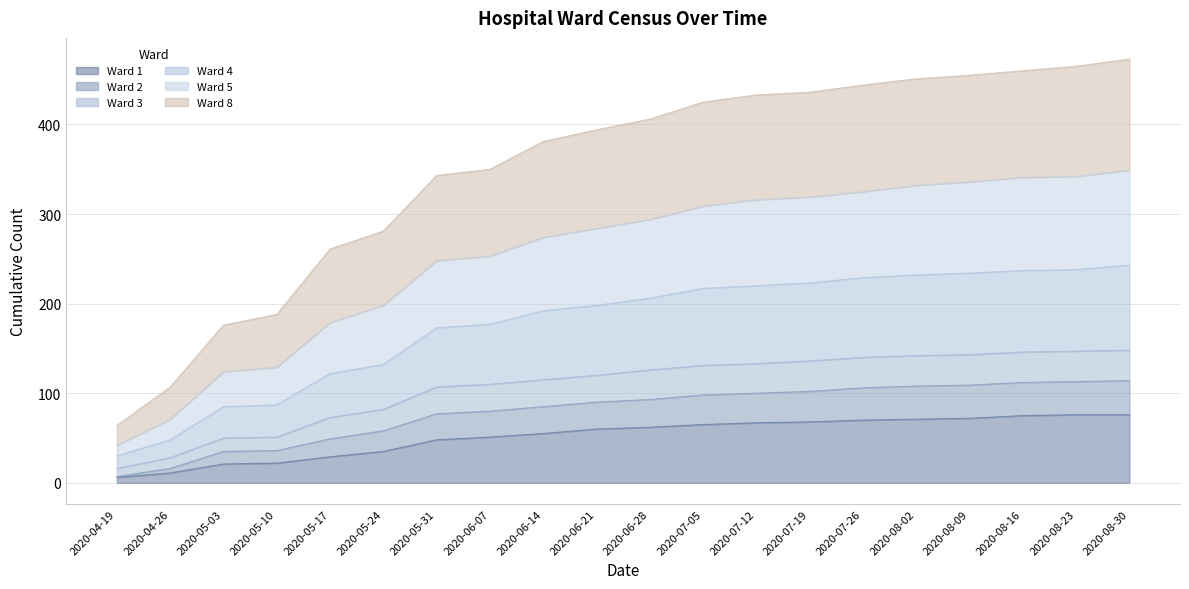

Is the value of Ward 3 at 2020-06-14 greater than the value of Ward 2 at 2020-04-26?

Yes